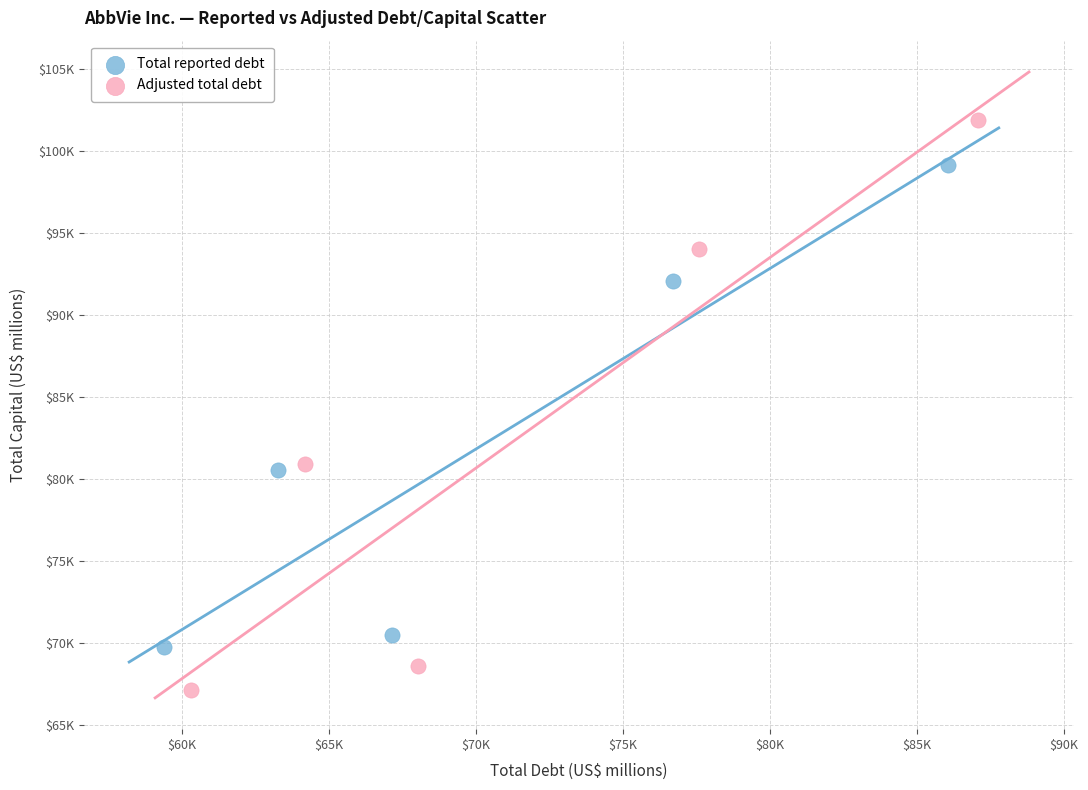

Which series has the widest spread of Y values?

Adjusted total debt